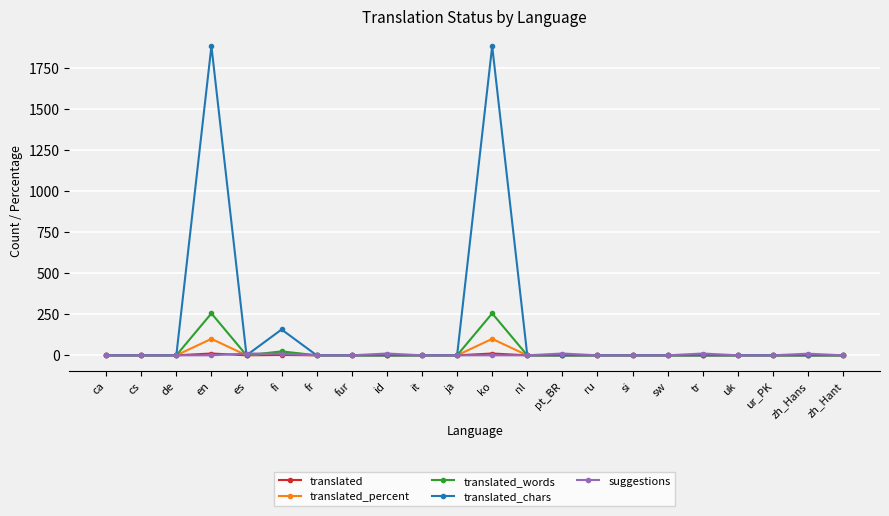

Which series has the largest range (max minus min)?

translated_chars